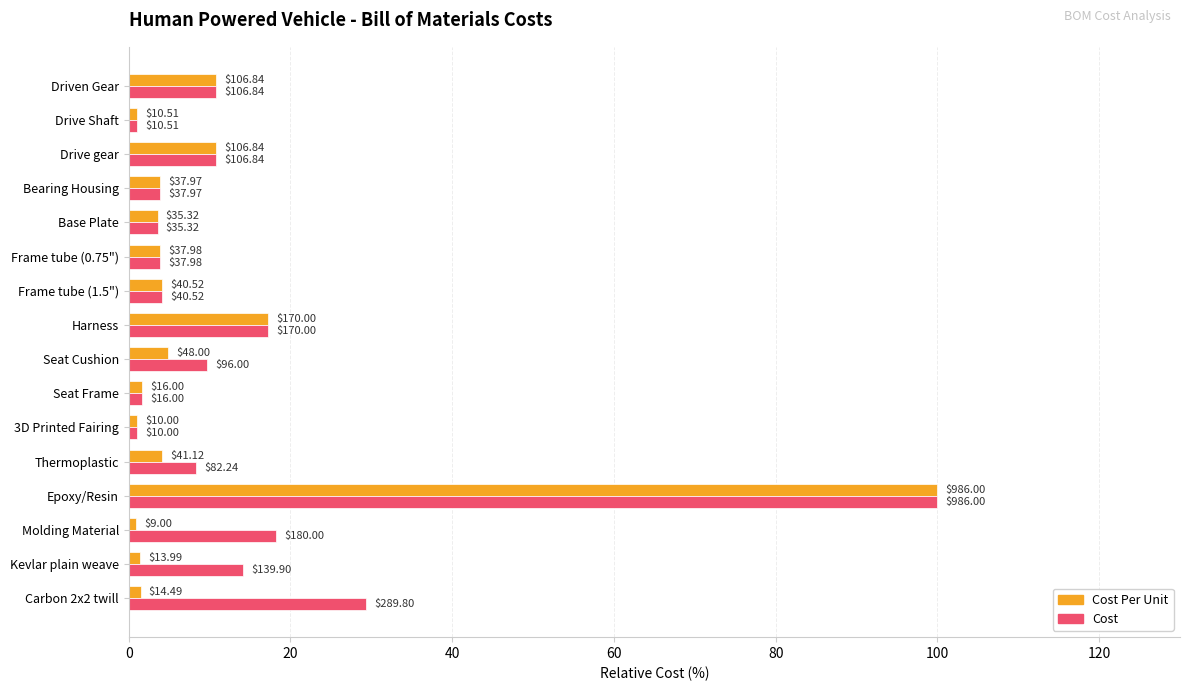

What are all the series names shown in the legend?

Cost Per Unit, Cost